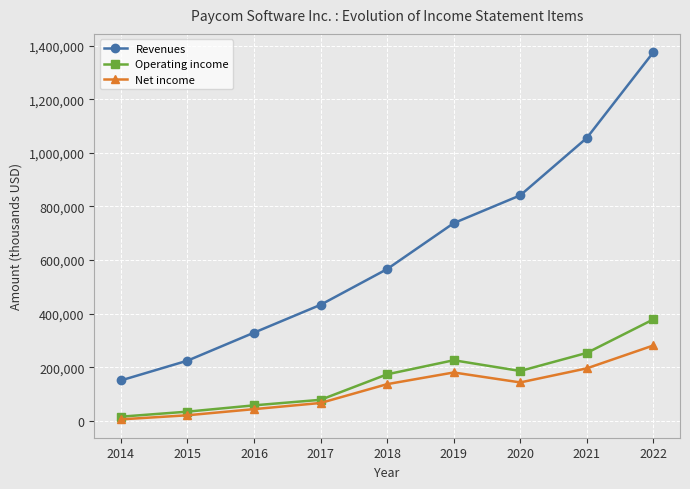

Between 2014 and 2018, which series saw the biggest shift?

Revenues